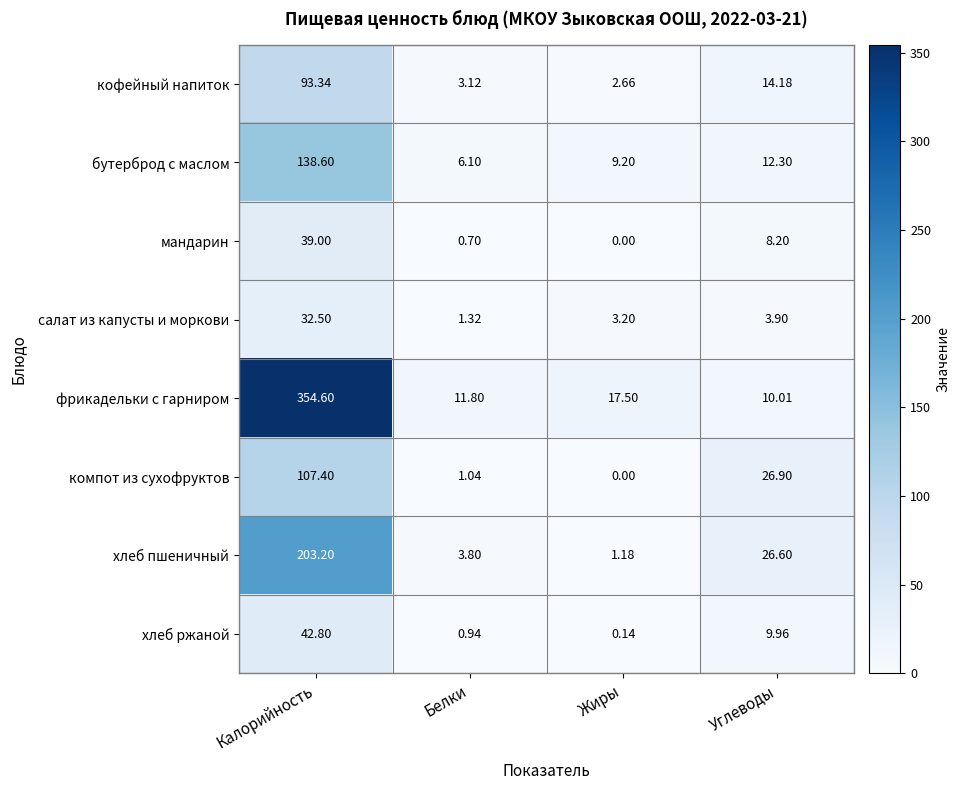

Count the number of data series in this chart.

8